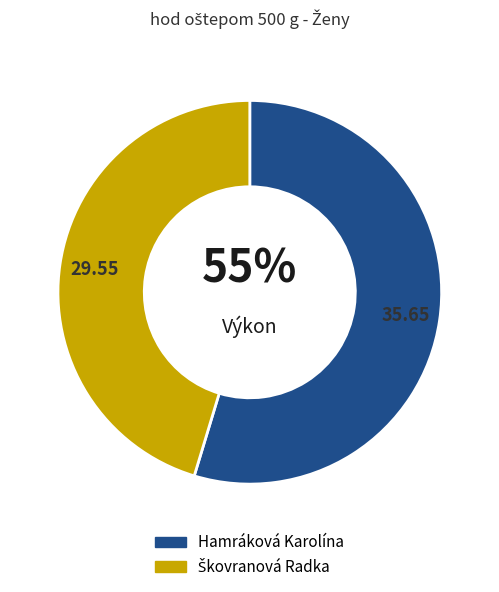

Which category has the biggest portion of the pie?

Hamráková Karolína